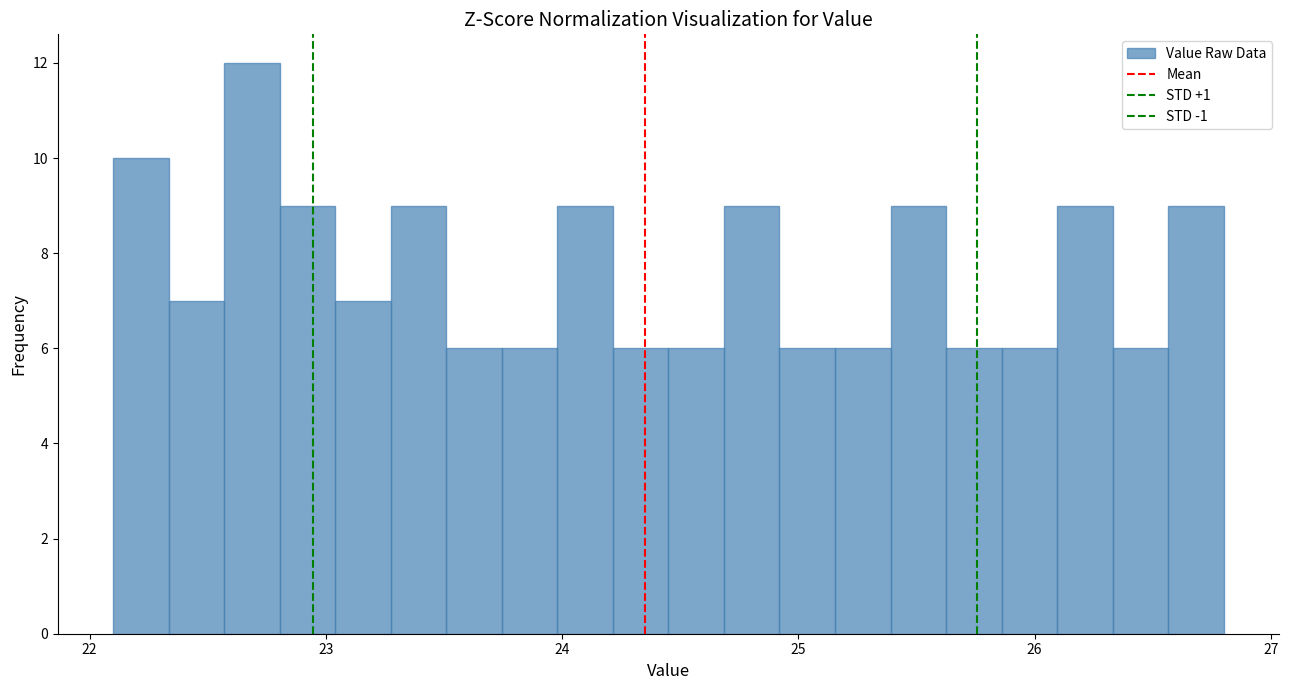

Around what value on the x-axis is the tallest bar? Give the approximate position of its centre, as read against the axis.

22.7